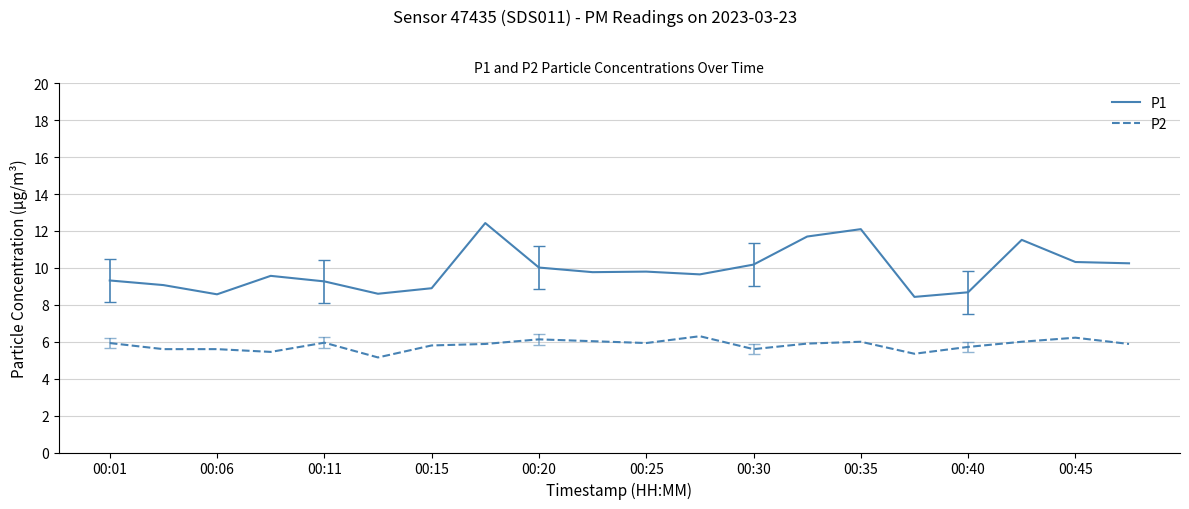

At how many categories does at least one series exceed 8?

20